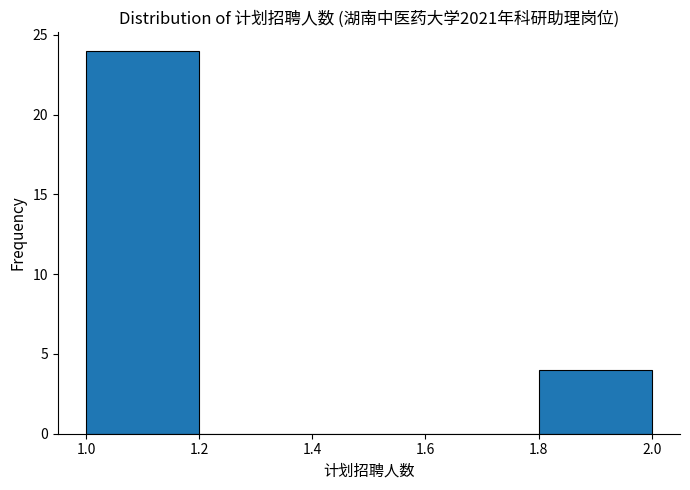

Reading left to right, transcribe this chart: for each bar, give the range it covers on the x-axis and its height. The values are not printed on the chart, so give them approximately, as read against the axis.

1.0 to 1.2: 24
1.2 to 1.4: 0
1.4 to 1.6: 0
1.6 to 1.8: 0
1.8 to 2.0: 4